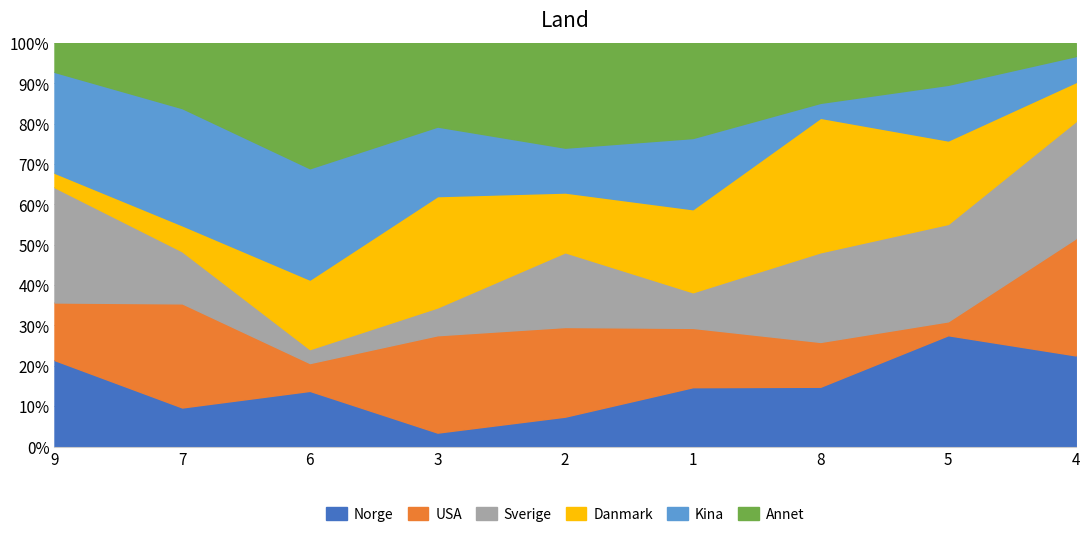

What is the smallest value displayed?

1